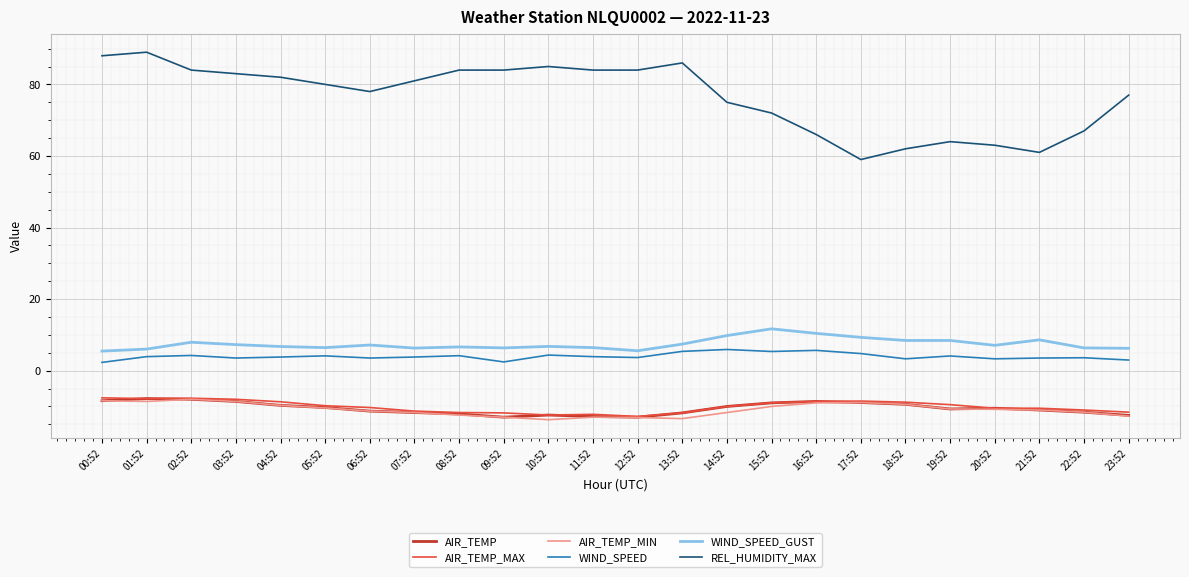

What is the difference between the highest and lowest values at 16:52?

75.0